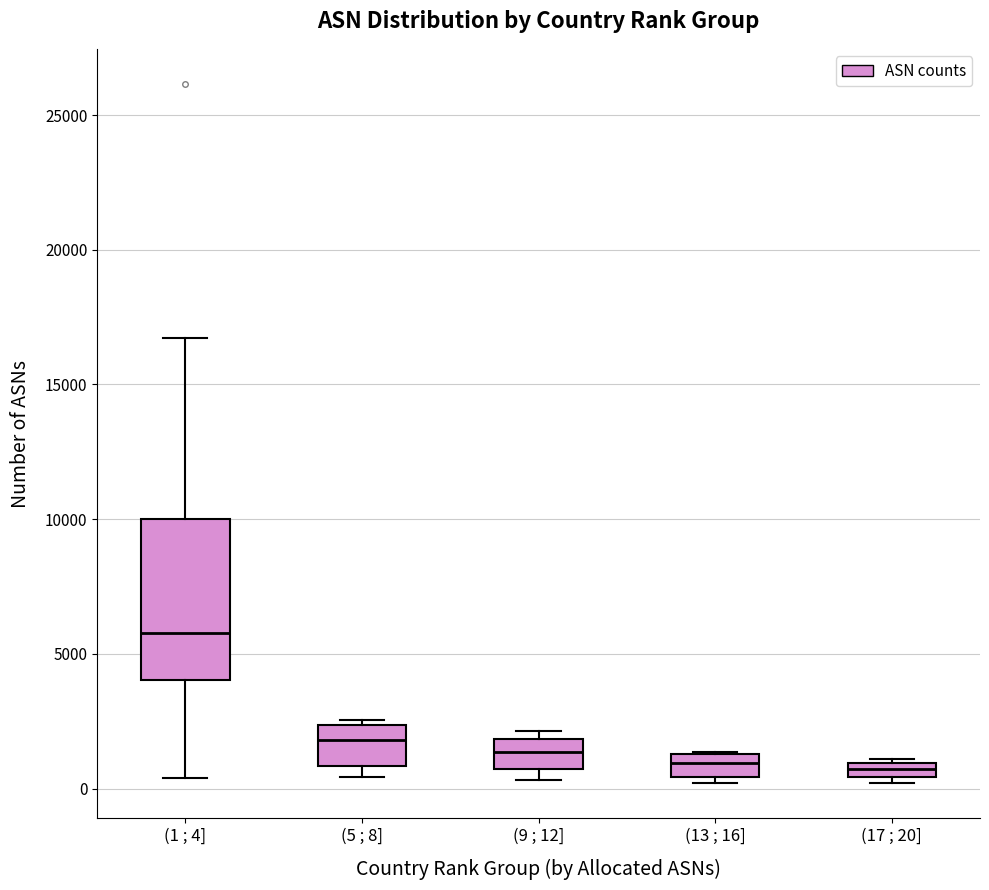

Where is the lower edge of the box for (5 ; 8] on the y-axis? The values are not printed on the chart, so give them approximately, as read against the axis.

1000